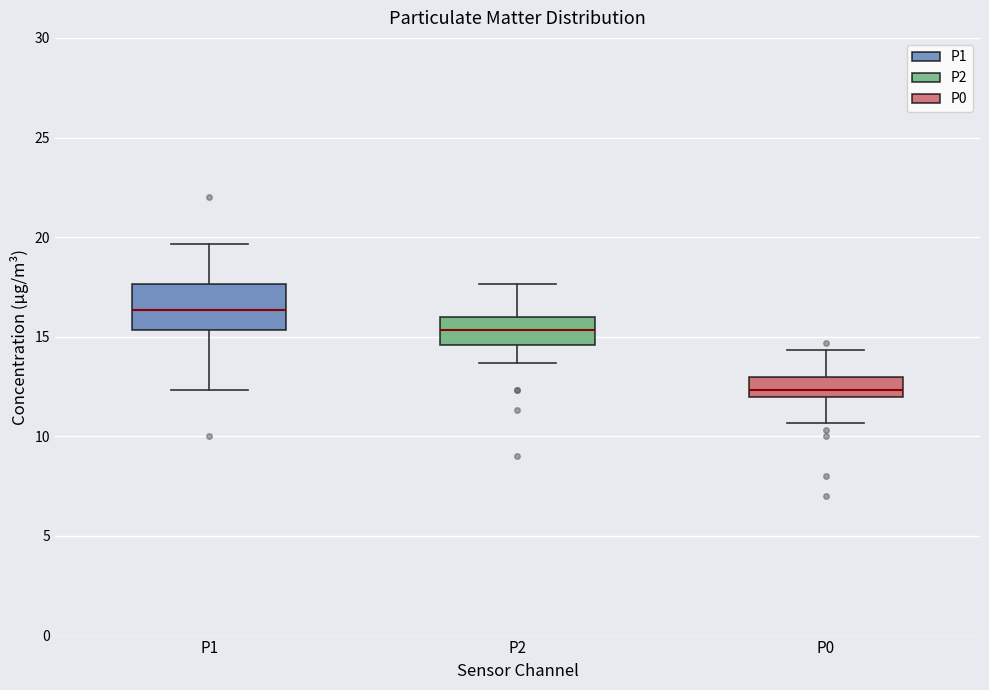

Which box has the highest median line?

P1